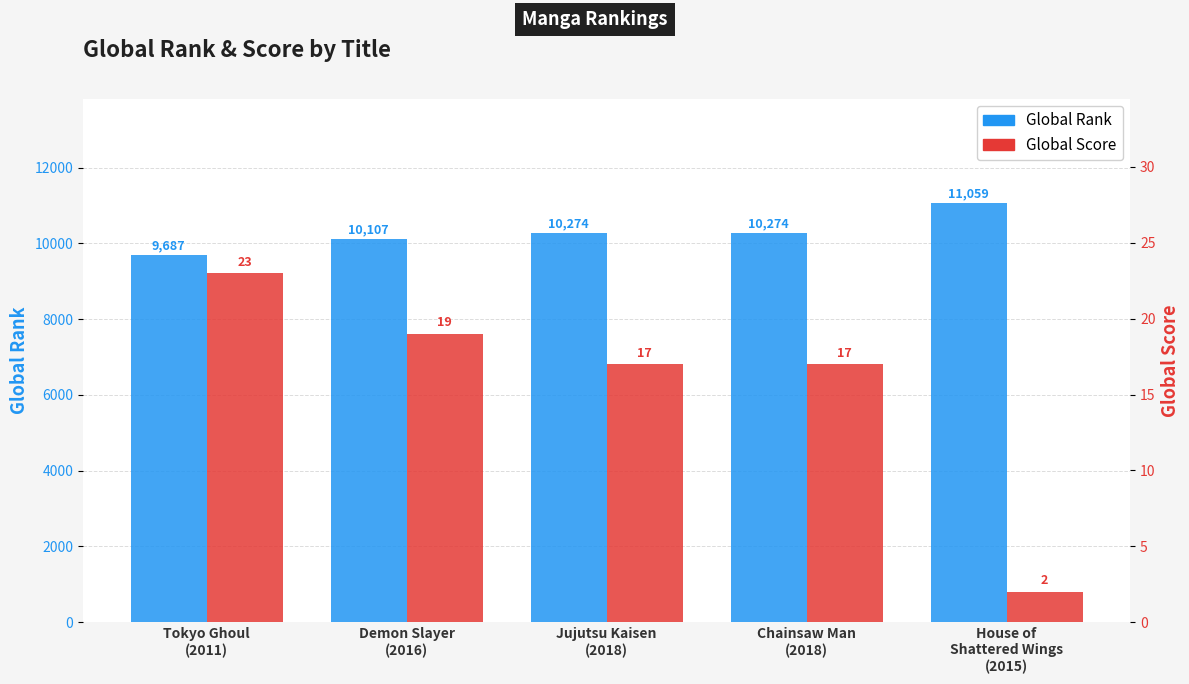

Is it true that Global Rank equals 17028 at Demon Slayer
(2016)?

False